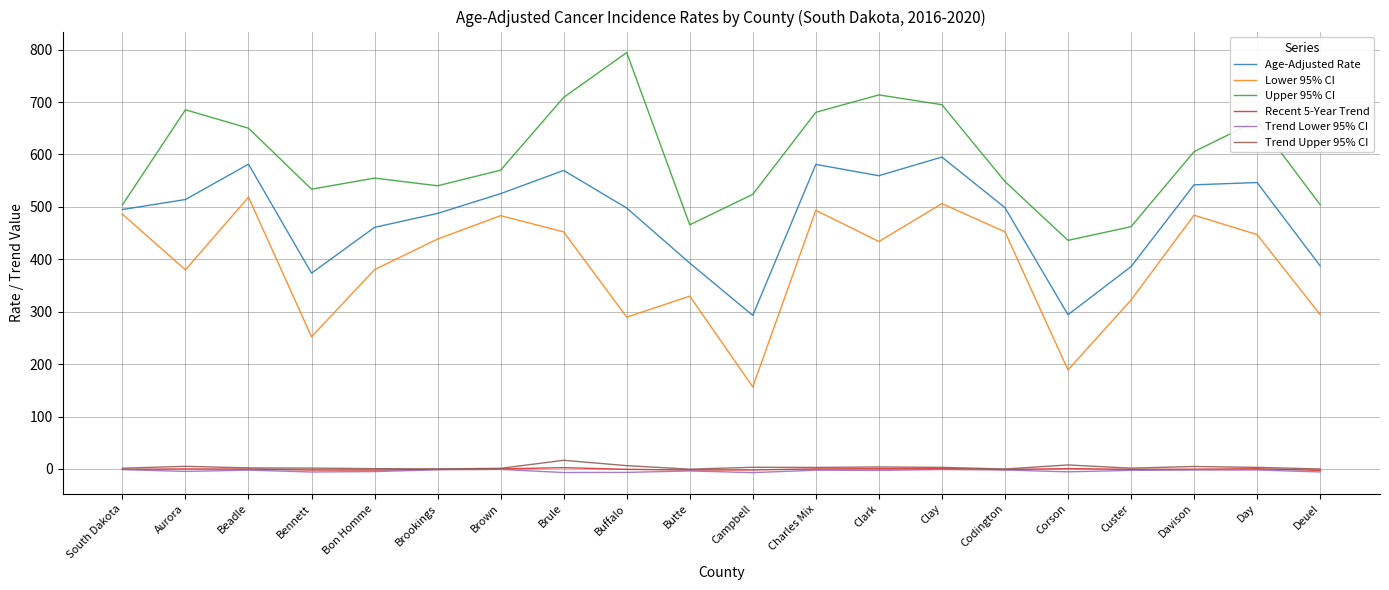

What is the difference between the highest and lowest values at Campbell?

531.0